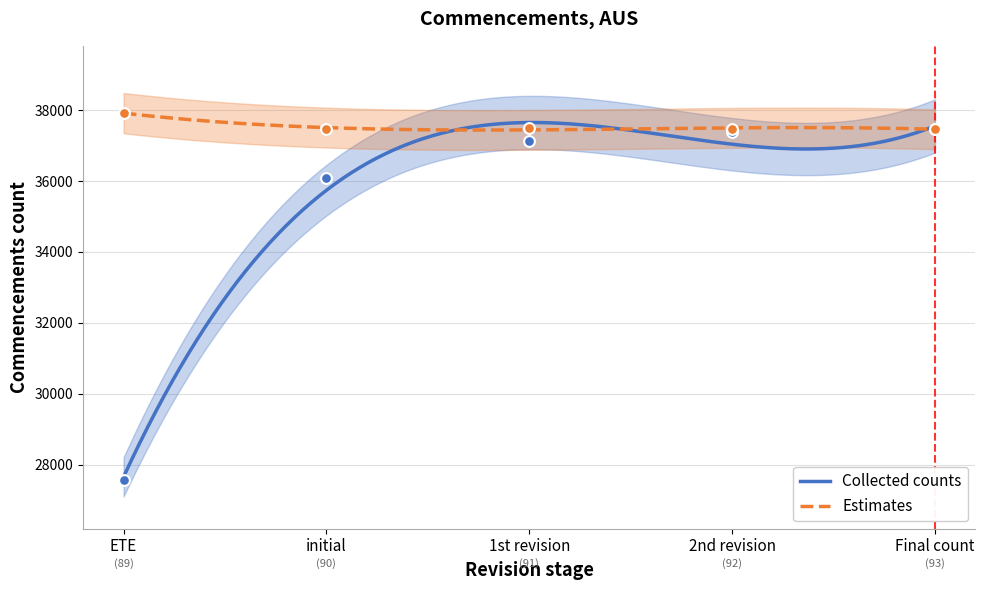

Which series reaches the maximum Y coordinate?

Estimates